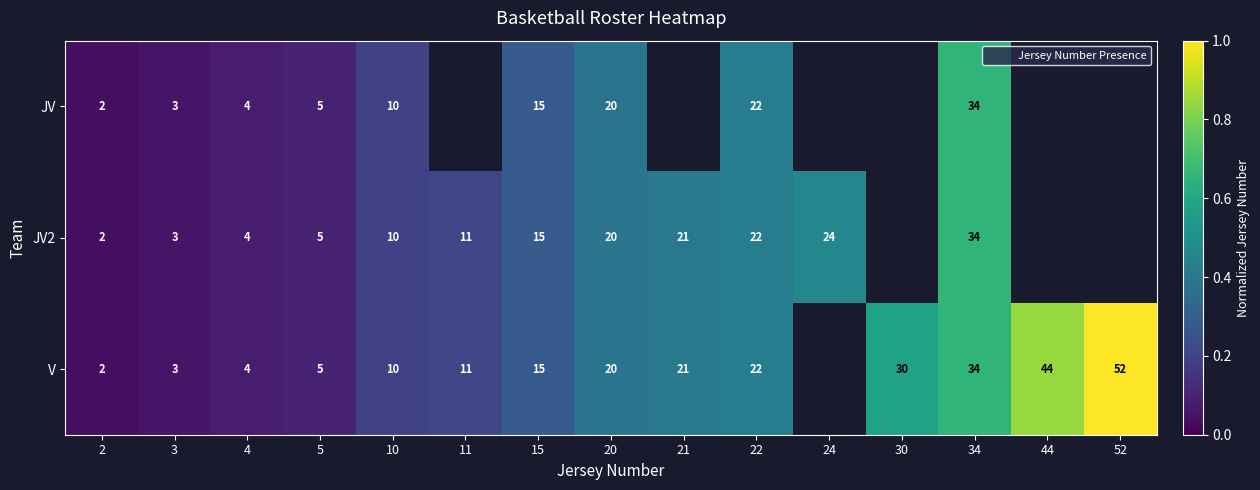

Rank the series at 4 from lowest to highest value.

JV, JV2, V